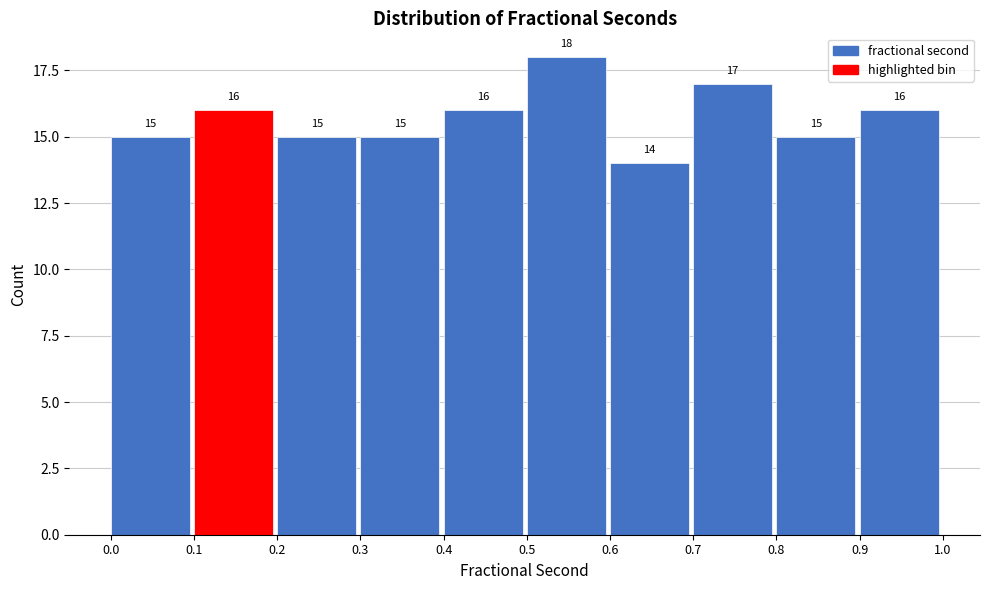

Which range on the x-axis has the tallest bar?

0.5 to 0.6